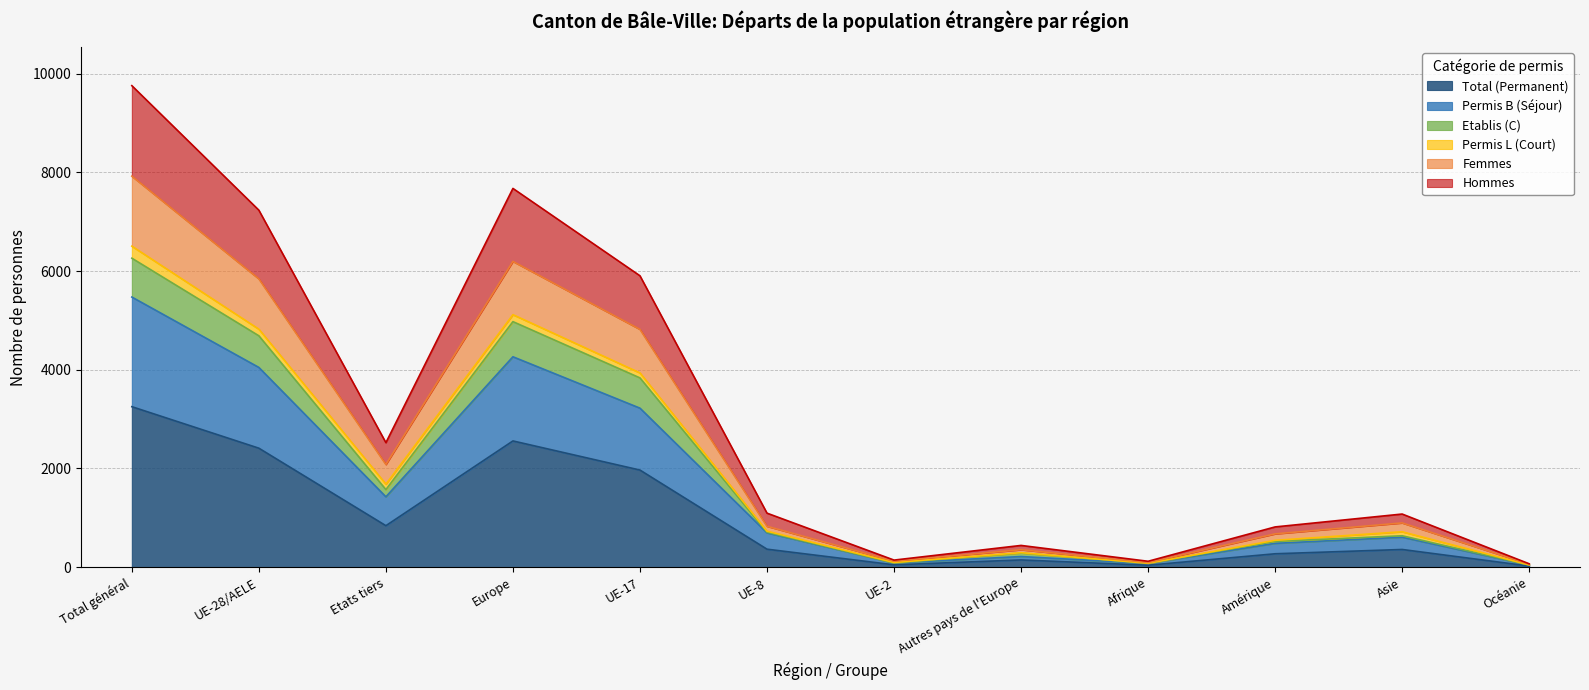

True or false: Hommes has a value of 1095 at UE-8.

True